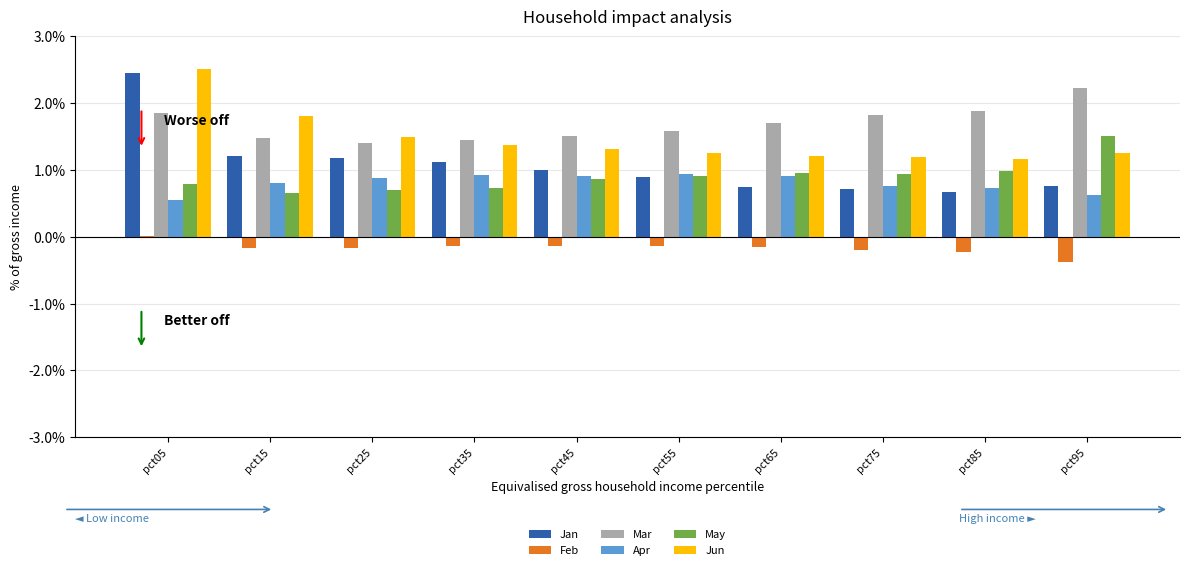

Is the value of Mar at pct55 greater than the value of Apr at pct65?

Yes